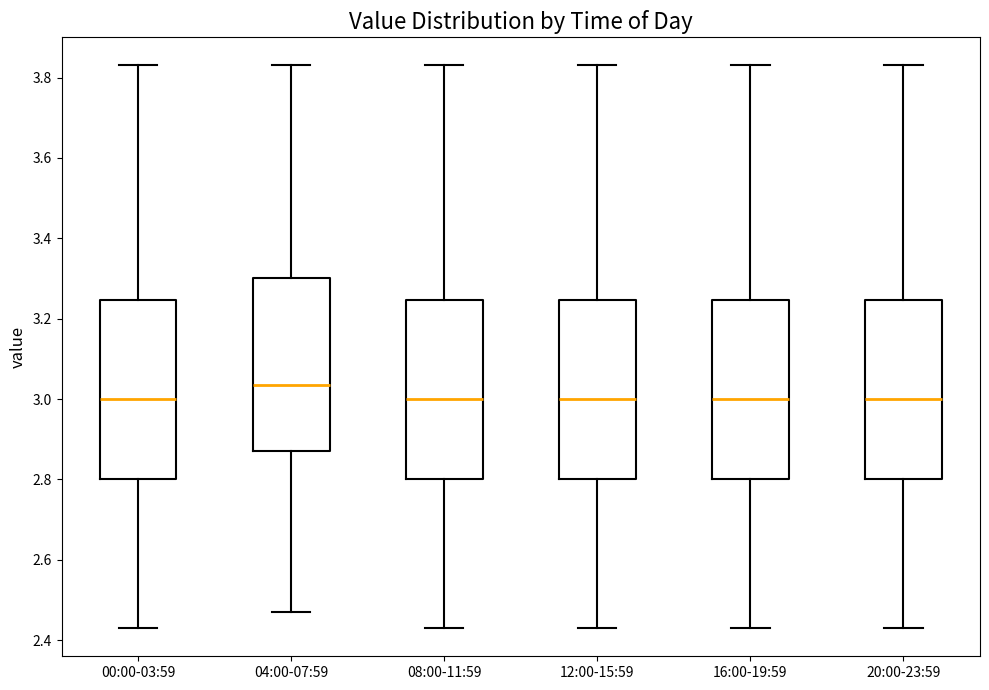

Which box has the highest median line?

04:00-07:59